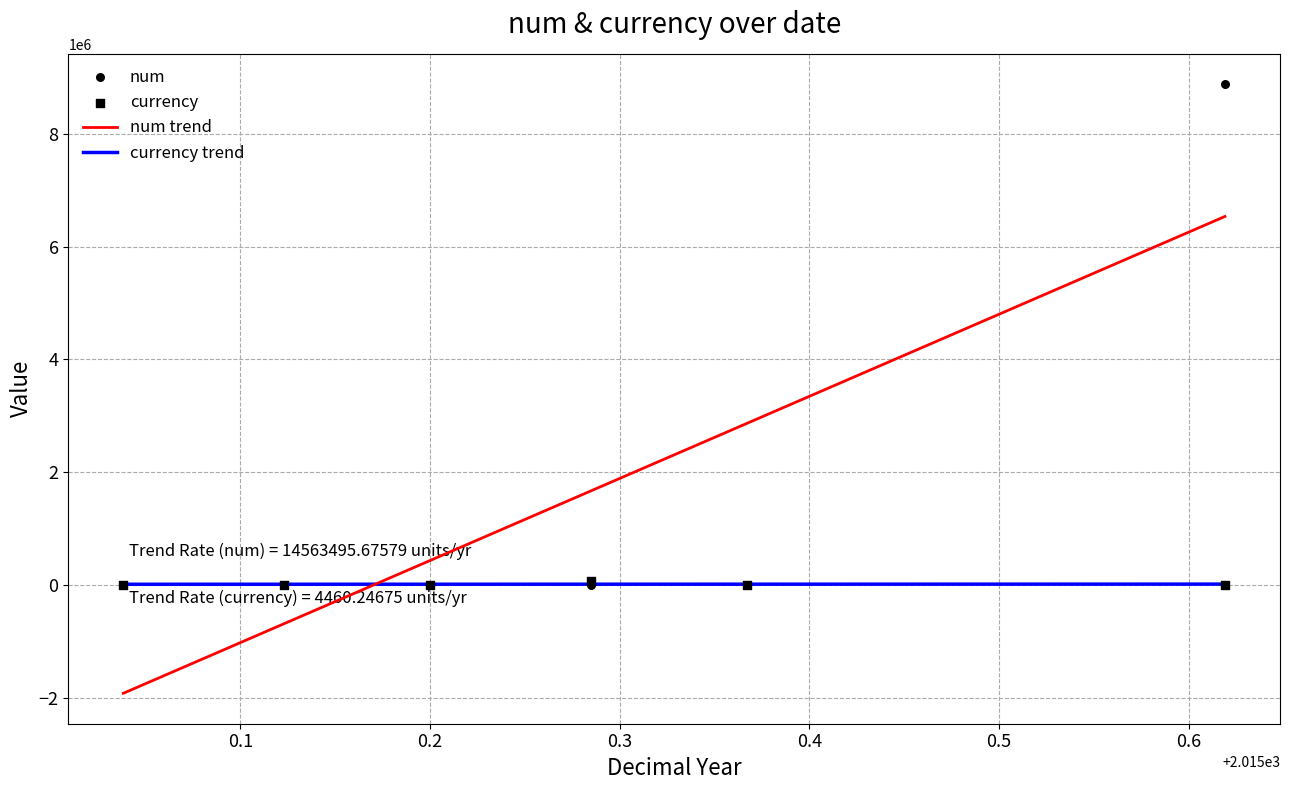

Which series has the largest Y range (max minus min)?

num